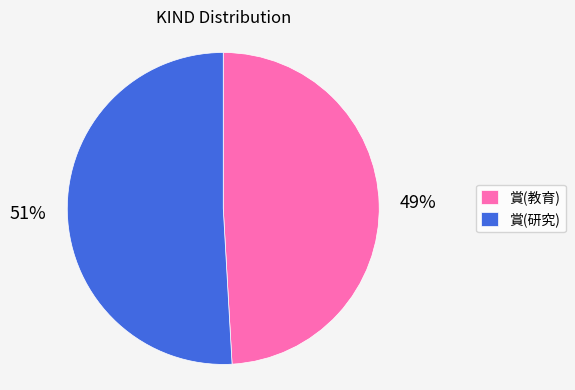

True or false: 賞(教育) accounts for 49% of the total.

True